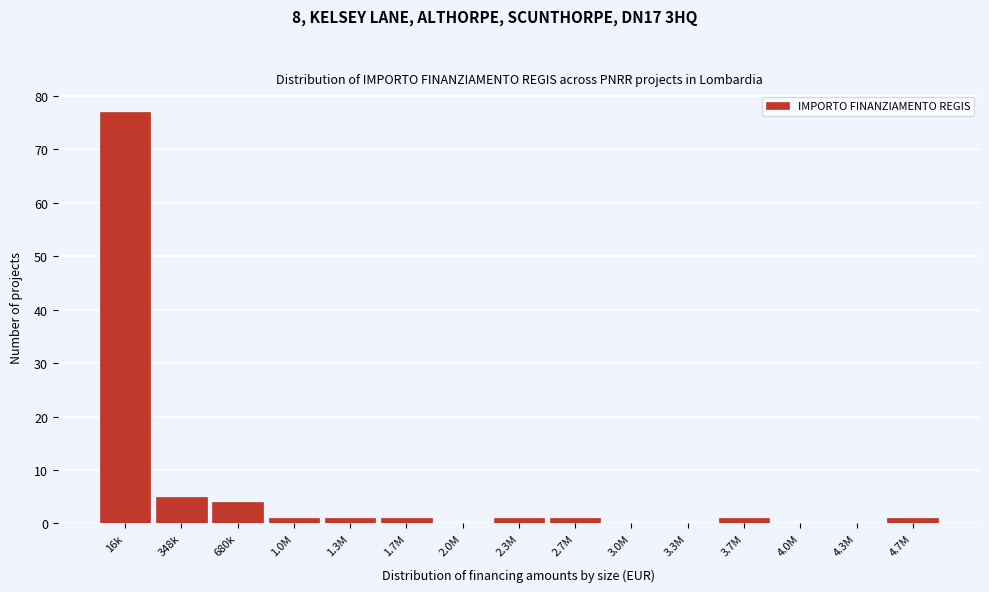

Reading left to right, transcribe all the data shown in this chart.

16k=77	348k=5	680k=4	1.0M=1	1.3M=1	1.7M=1	2.0M=0	2.3M=1	2.7M=1	3.0M=0	3.3M=0	3.7M=1	4.0M=0	4.3M=0	4.7M=1